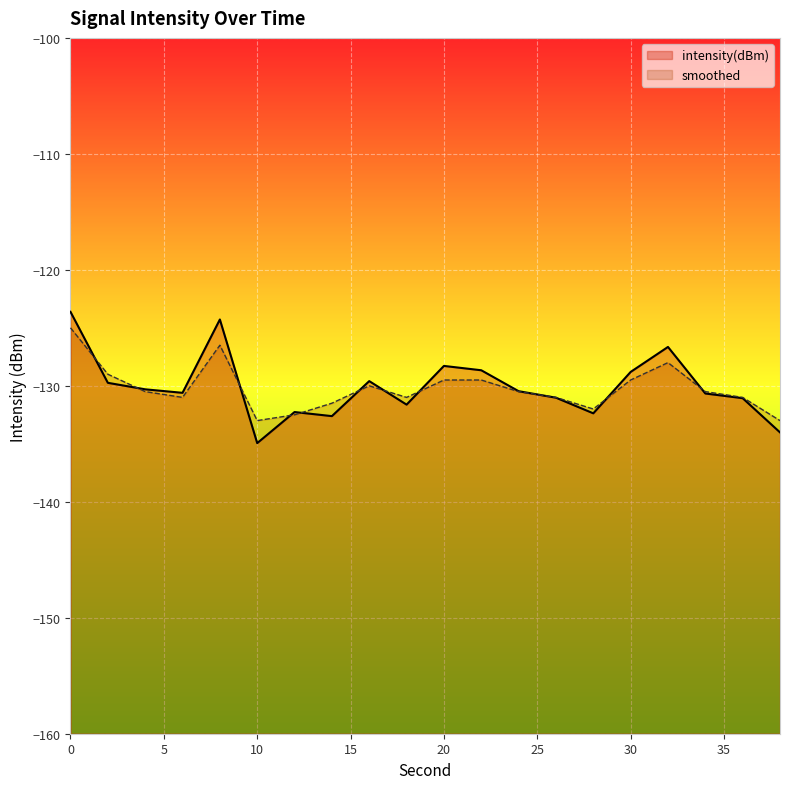

How many lines are shown in the chart?

2